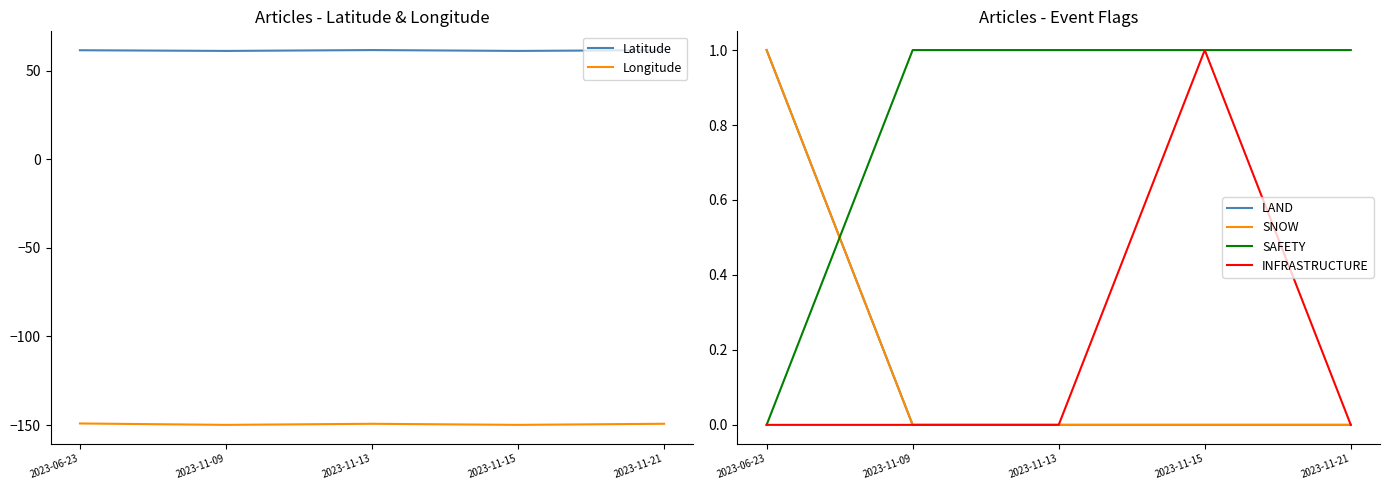

At which category does the chart reach its peak across all series?

2023-11-13